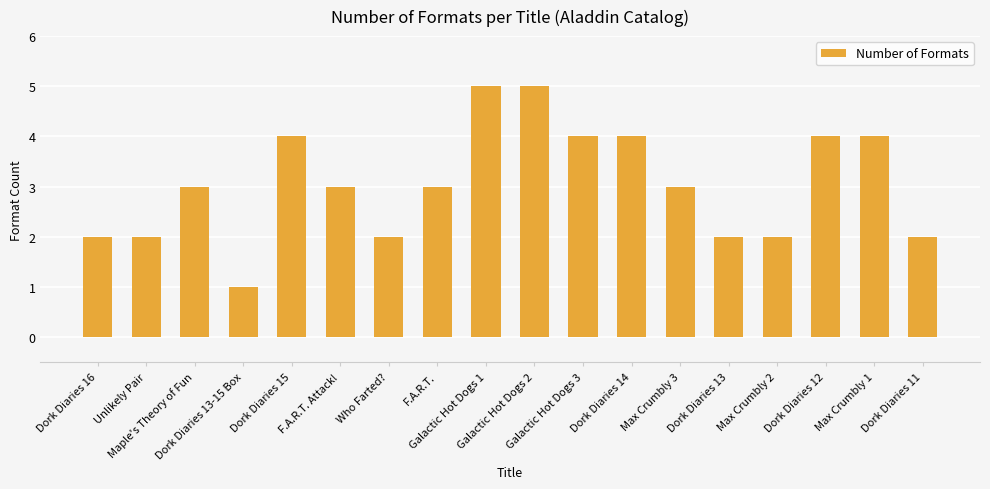

What is the maximum value shown in the chart?

5